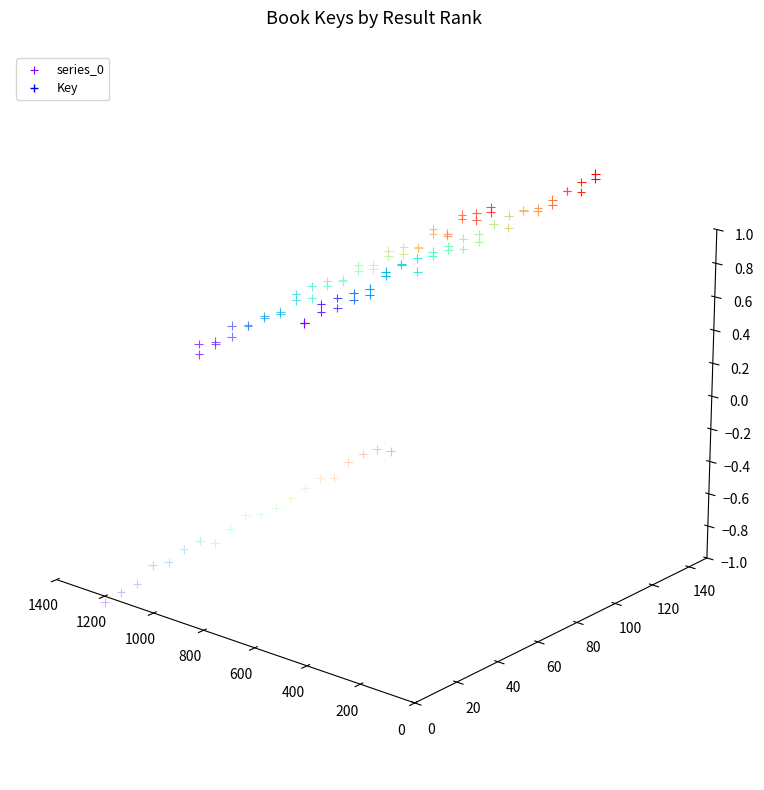

What is the change in value from 400 to 800?

-0.1